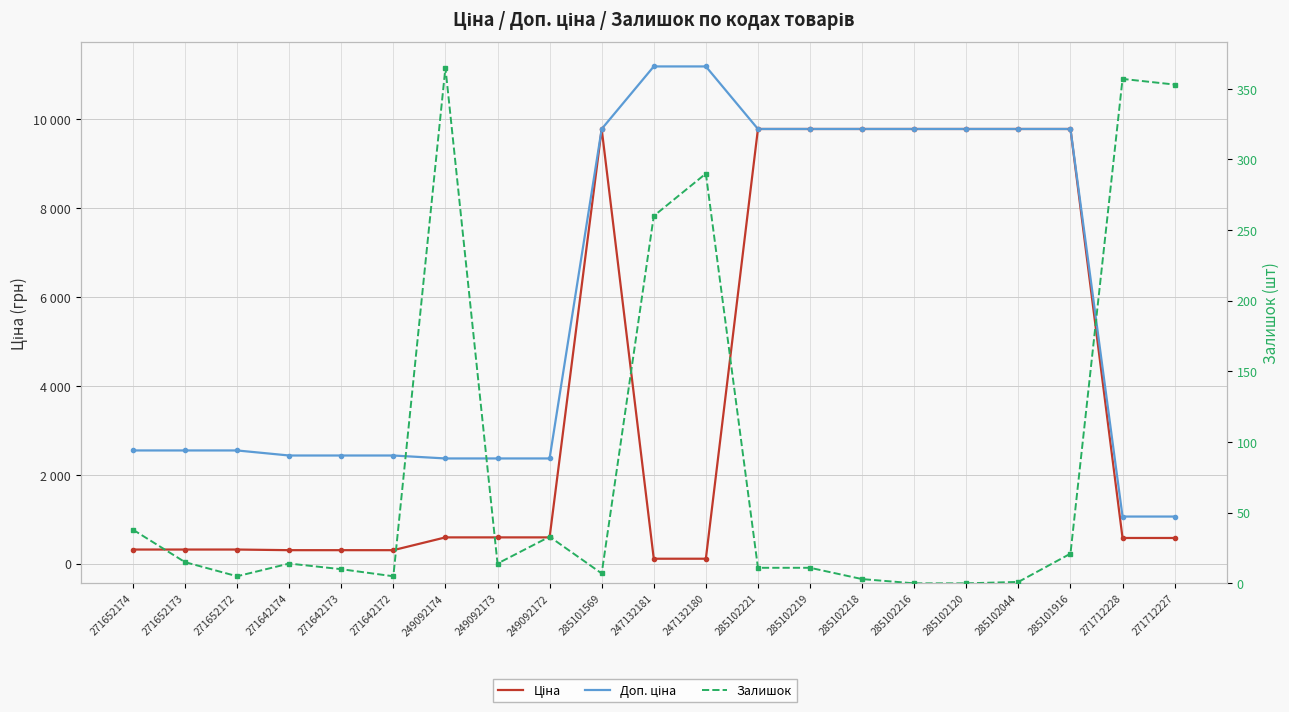

Where is the first local maximum for Ціна?

285101569